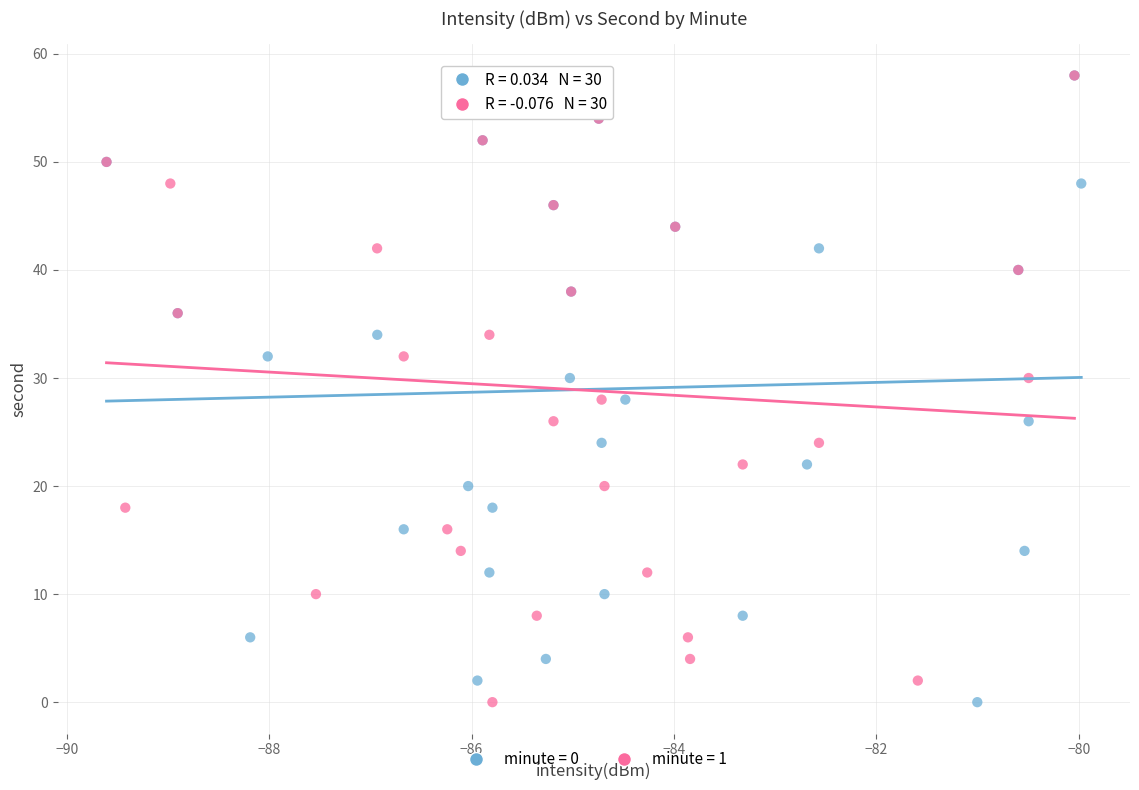

What are all the series names shown in the legend?

minute = 0, minute = 1